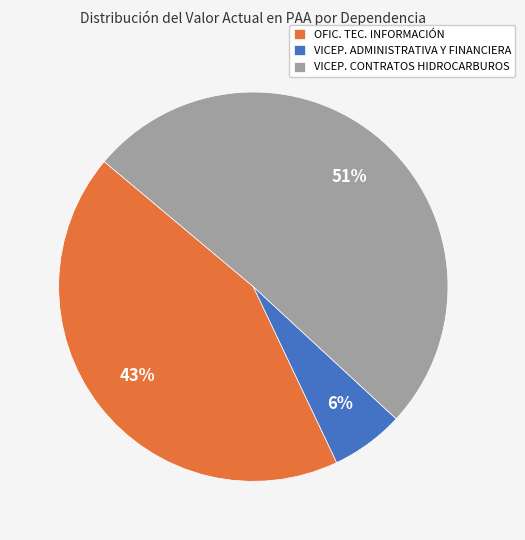

Which category has the smallest portion of the pie?

VICEP. ADMINISTRATIVA Y FINANCIERA